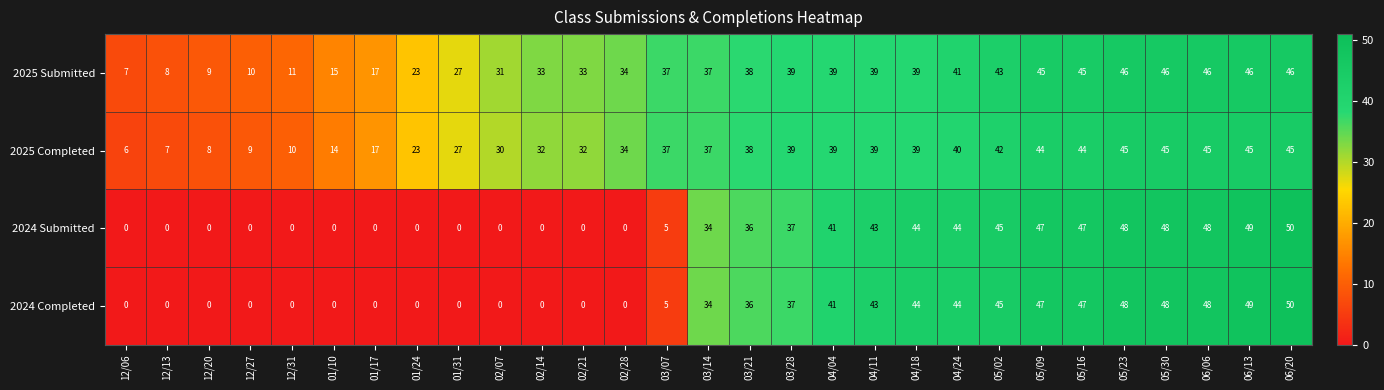

What is the greatest value displayed?

50